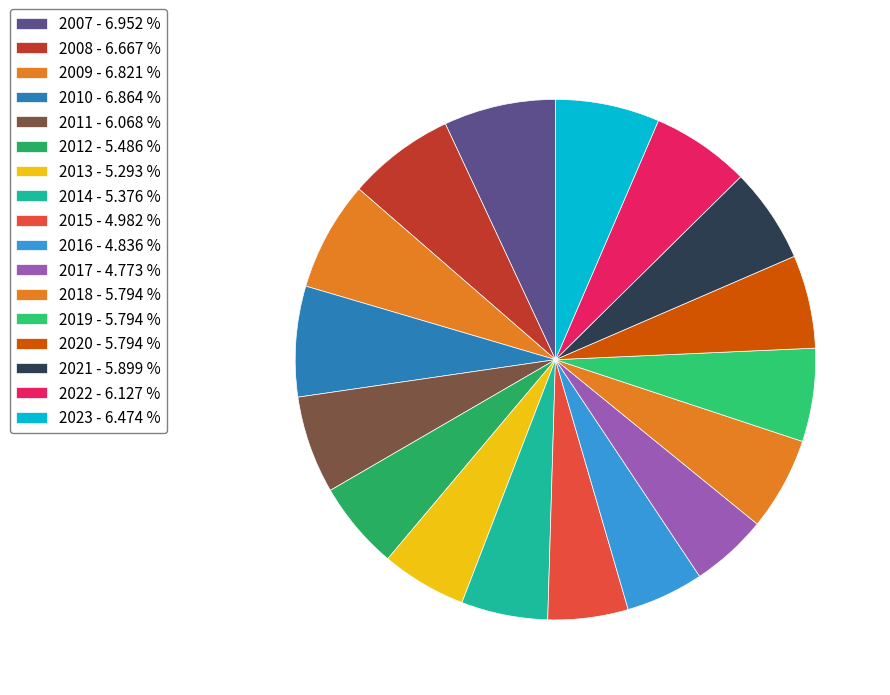

To the nearest percent, what portion does 2014 represent?

5%